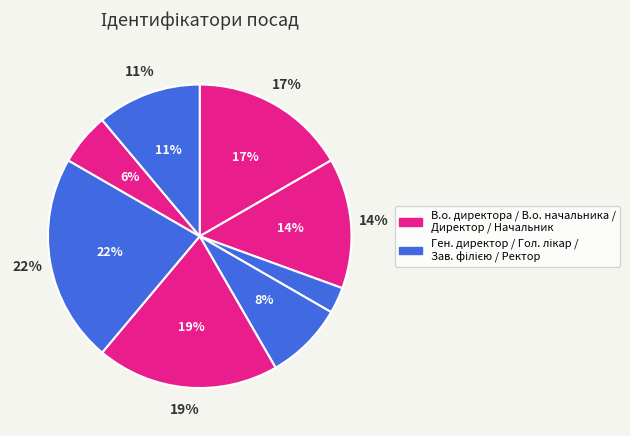

What is the change in value from В.о. директора to Завідувач філією?

+2